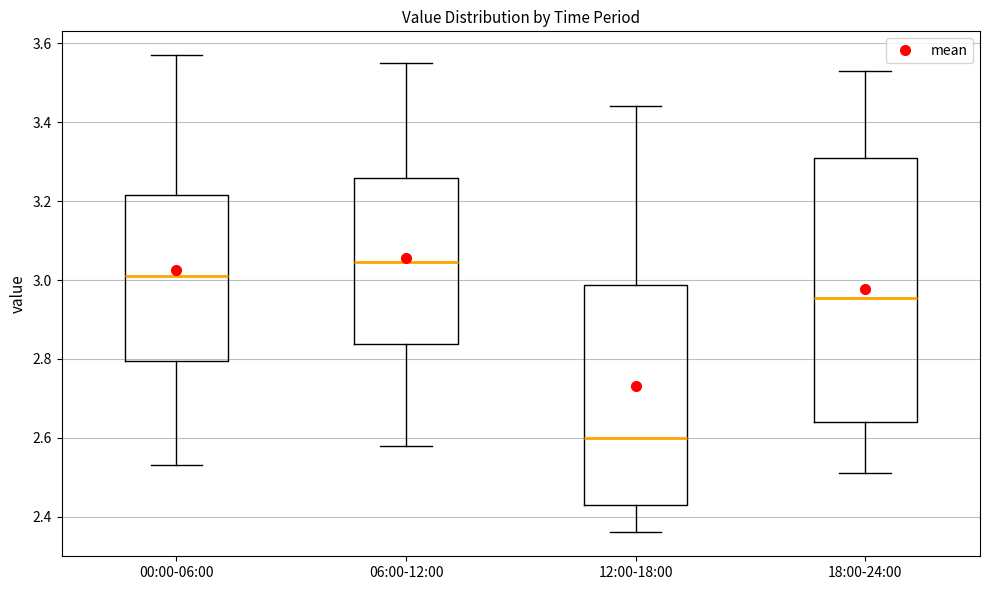

Reading left to right, read every box against the y-axis: the position of its median line, the range the box covers, and the ends of its whiskers. The values are not printed on the chart, so give them approximately, as read against the axis.

00:00-06:00: median 3.02, box 2.80 to 3.22, whiskers 2.54 to 3.58
06:00-12:00: median 3.04, box 2.84 to 3.26, whiskers 2.58 to 3.56
12:00-18:00: median 2.60, box 2.44 to 2.98, whiskers 2.36 to 3.44
18:00-24:00: median 2.96, box 2.64 to 3.32, whiskers 2.52 to 3.54